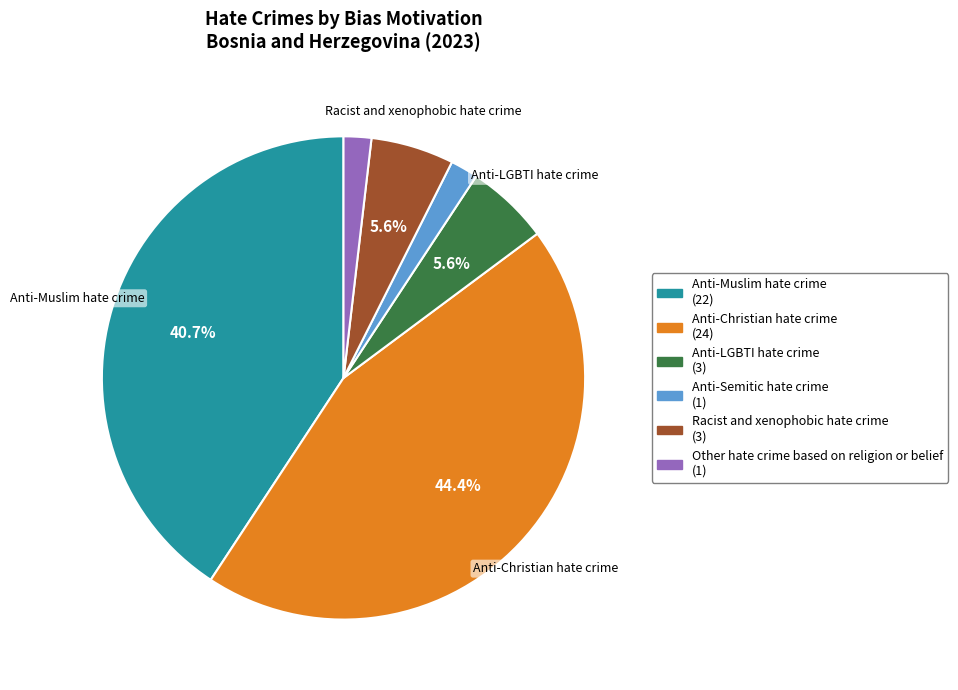

What percentage is the Anti-Semitic hate crime slice, to the nearest percent?

2%